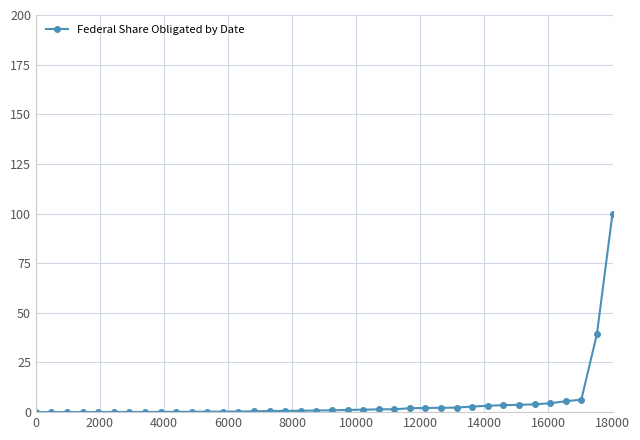

Does the chart have visible grid lines?

Yes